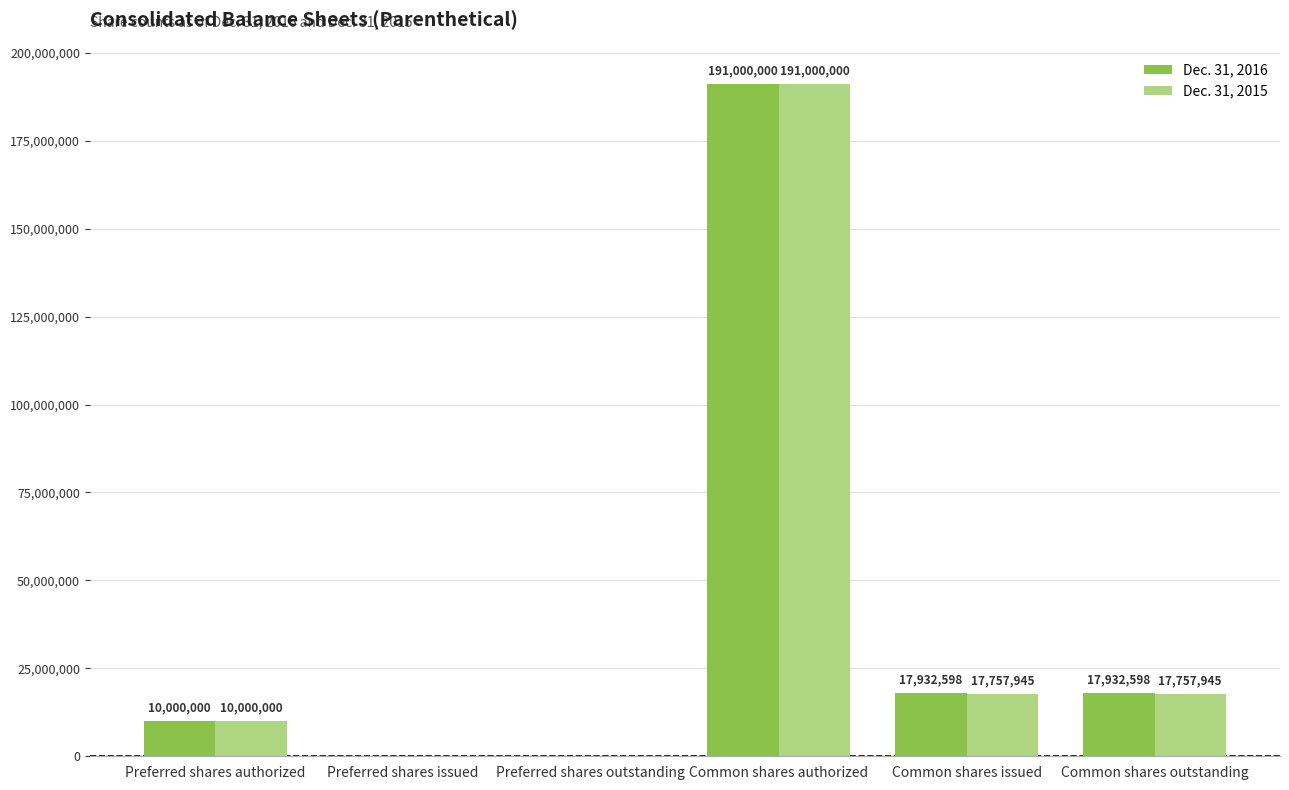

Which series has the largest total across all categories?

Dec. 31, 2016